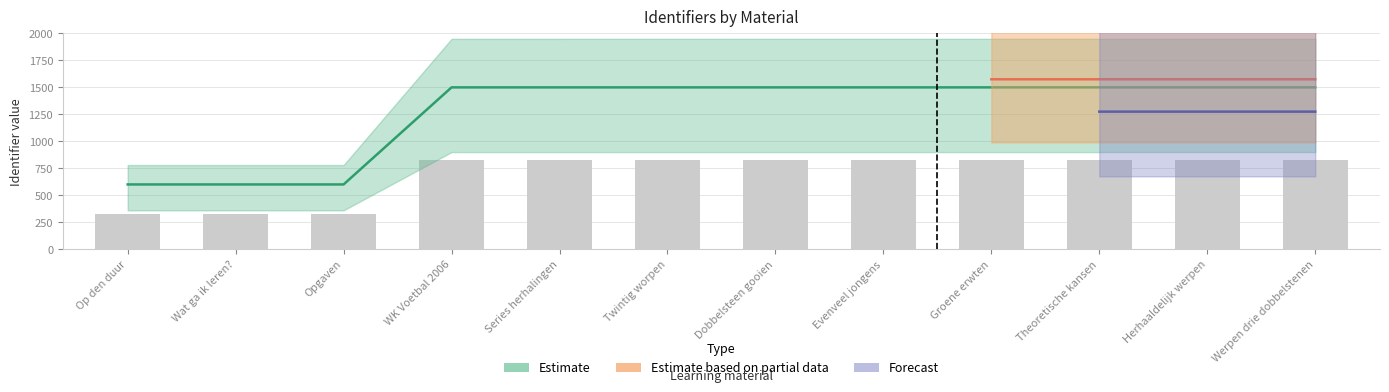

List the labels in order of Estimate_low value, largest first.

Werpen drie dobbelstenen, Herhaaldelijk werpen, Theoretische kansen, Groene erwten, Evenveel jongens, Dobbelsteen gooien, Twintig worpen, Series herhalingen, WK Voetbal 2006, Opgaven, Wat ga ik leren?, Op den duur